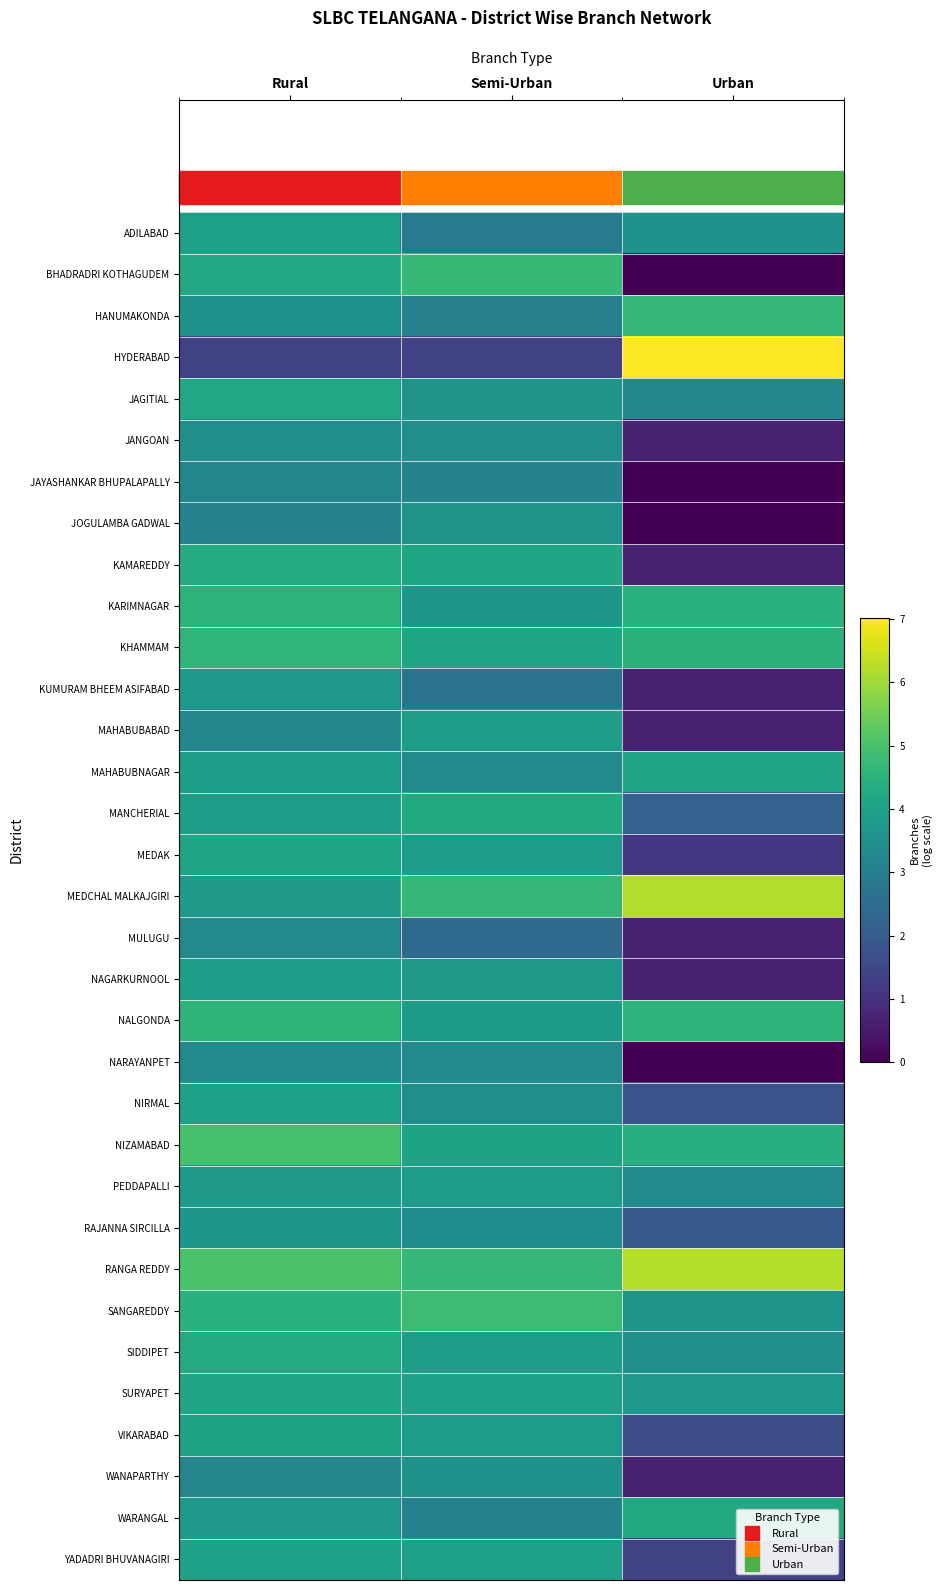

Which category has the lowest value across all series?

Urban